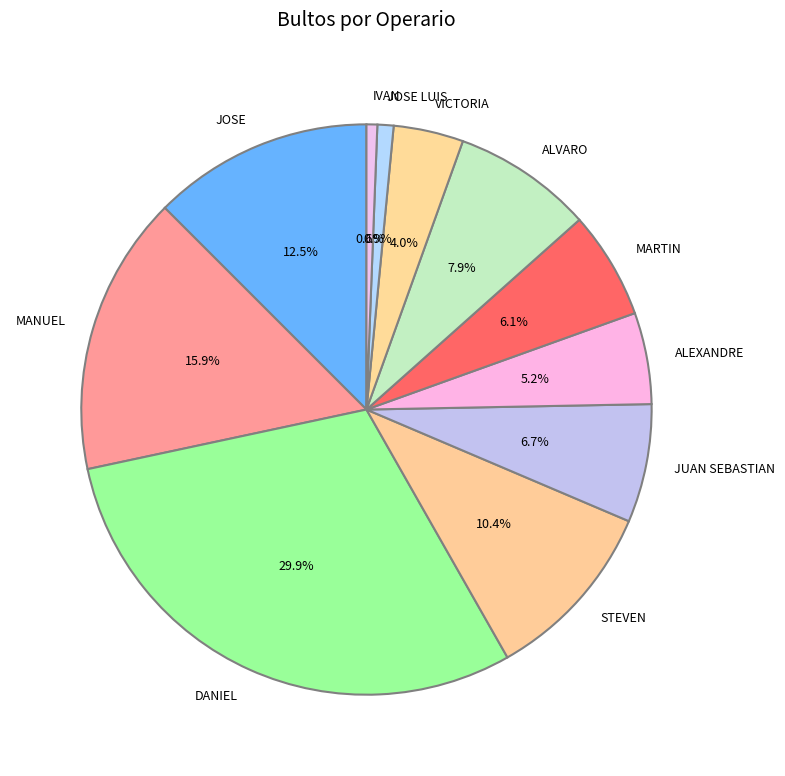

What portion of the pie excludes DANIEL?

70.1%